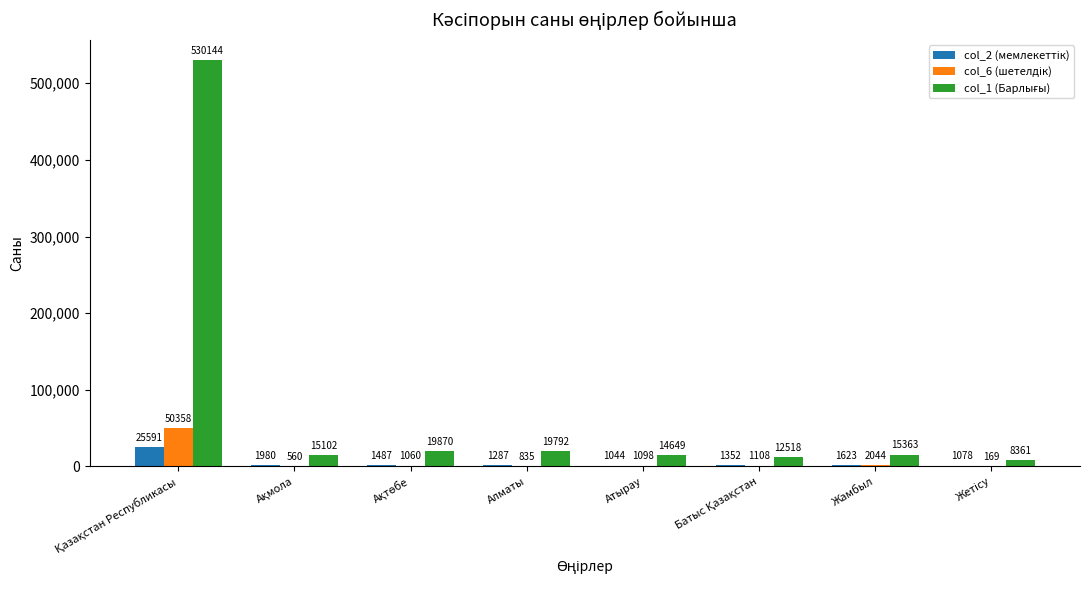

What is the total value across all series at Жамбыл?

19030